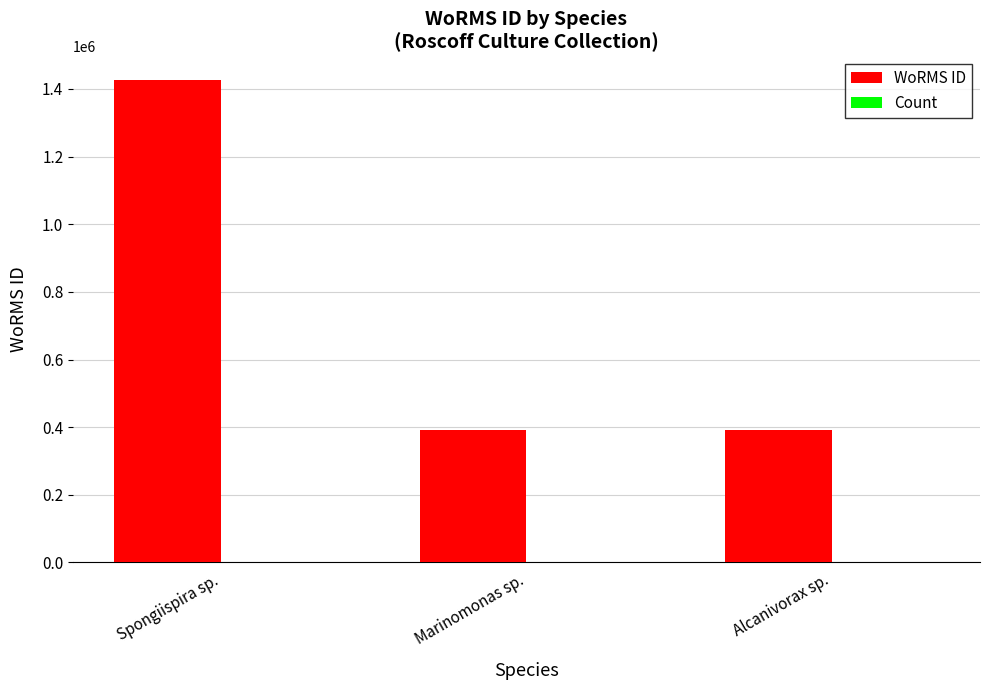

At which label is WoRMS ID closest to 908968?

Alcanivorax sp.